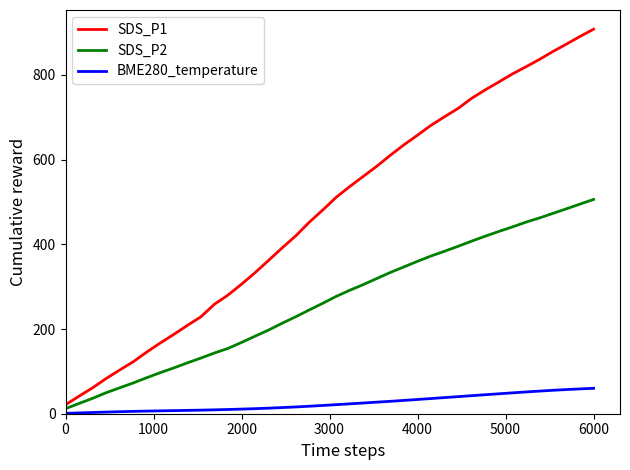

True or false: BME280_temperature and SDS_P1 intersect in this chart.

False